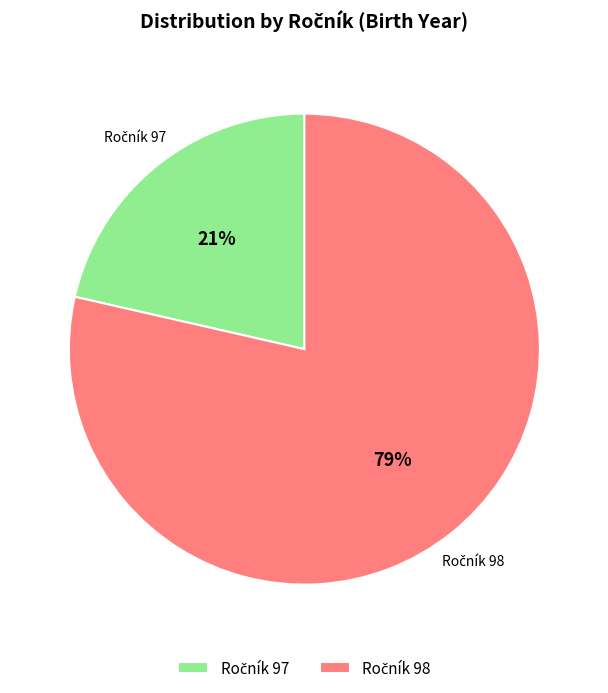

Is there a majority slice in this chart?

Yes